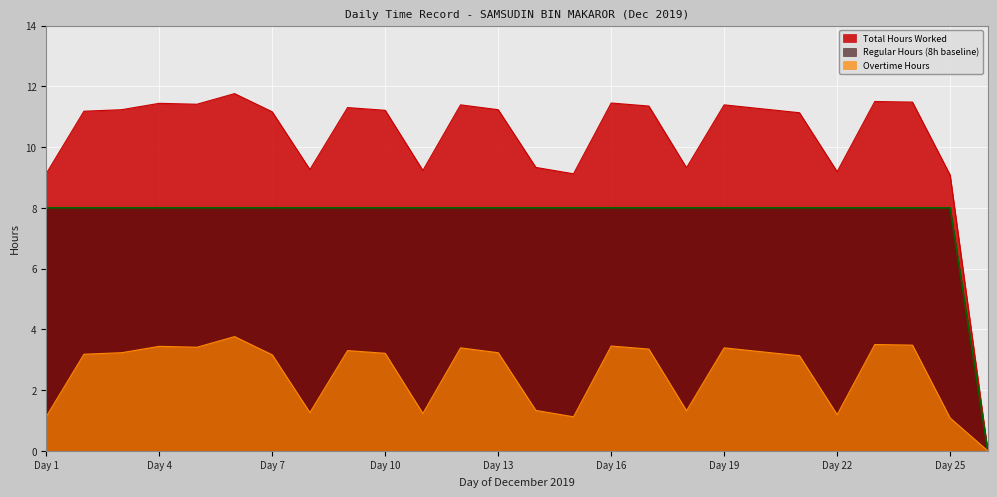

What is the difference between the maximum and minimum values in the Regular Hours (8h baseline) series?

8.0